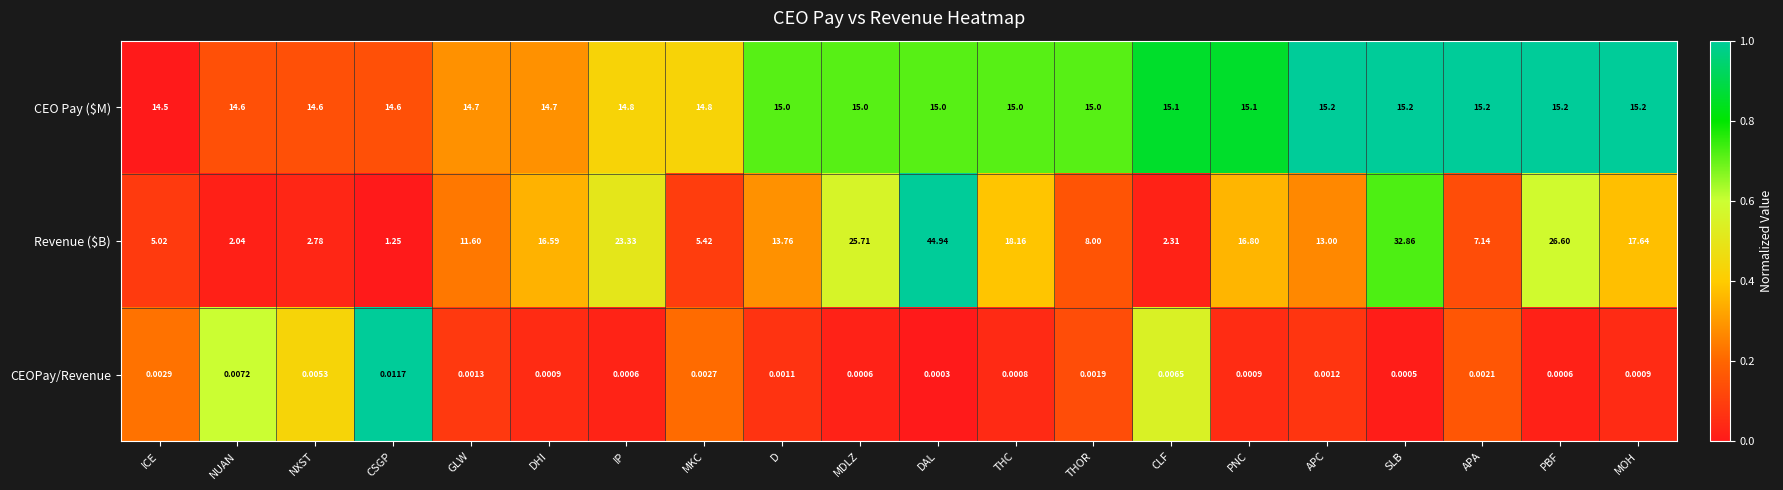

Which series has the largest range (max minus min)?

Revenue ($B)